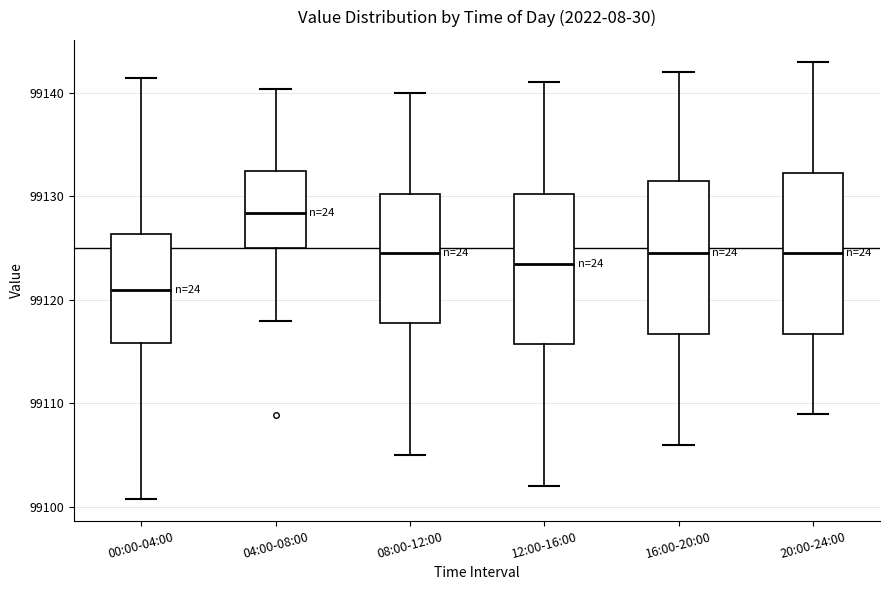

Which box has the highest median line?

04:00-08:00